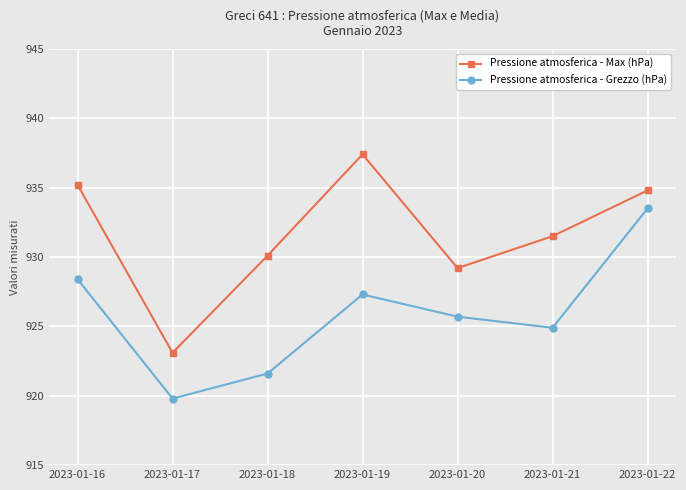

Is the value of Pressione atmosferica - Max (hPa) at 2023-01-16 greater than the value of Pressione atmosferica - Grezzo (hPa) at 2023-01-17?

Yes